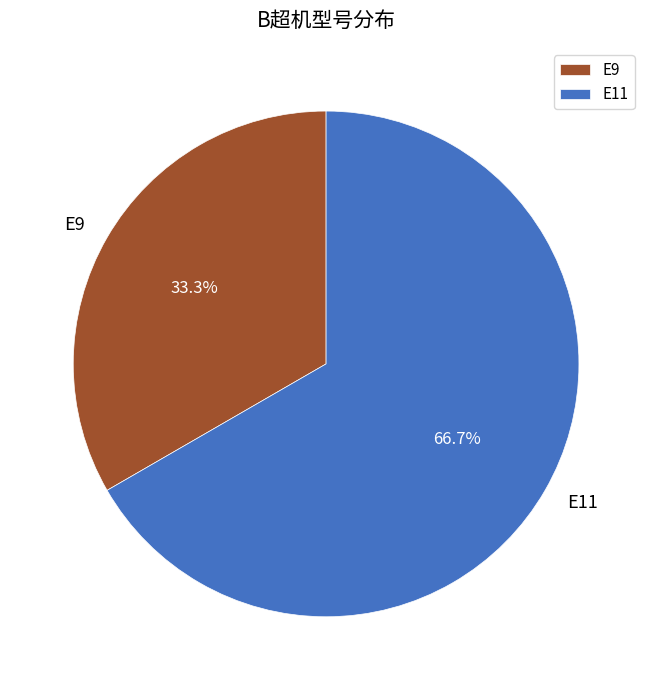

To the nearest percent, what is the combined percentage of E9 and E11?

100%